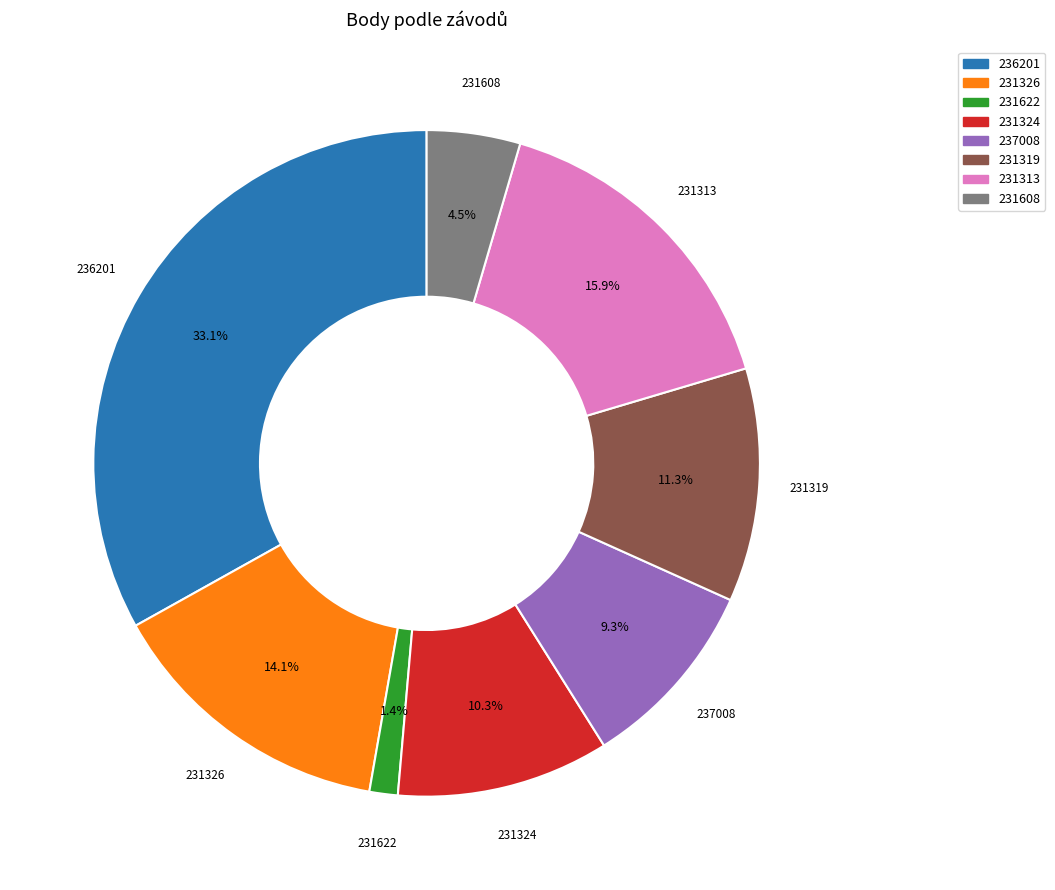

Combined, do 231608 and 231622 account for over 50%?

No